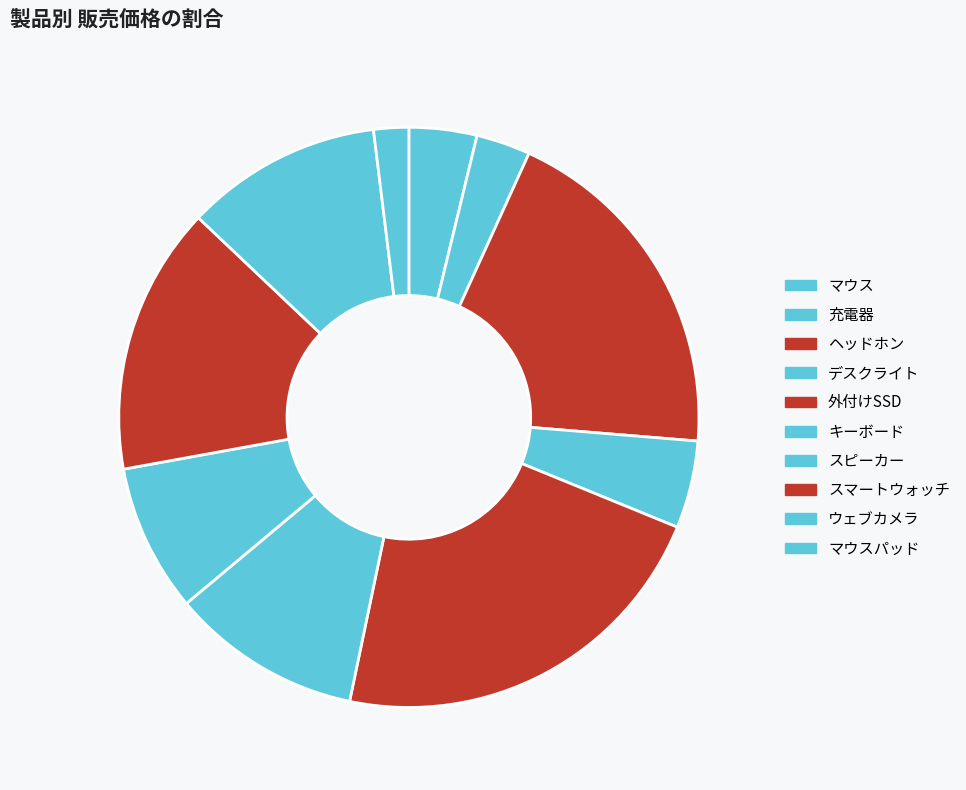

Which category has the smallest portion of the pie?

マウスパッド